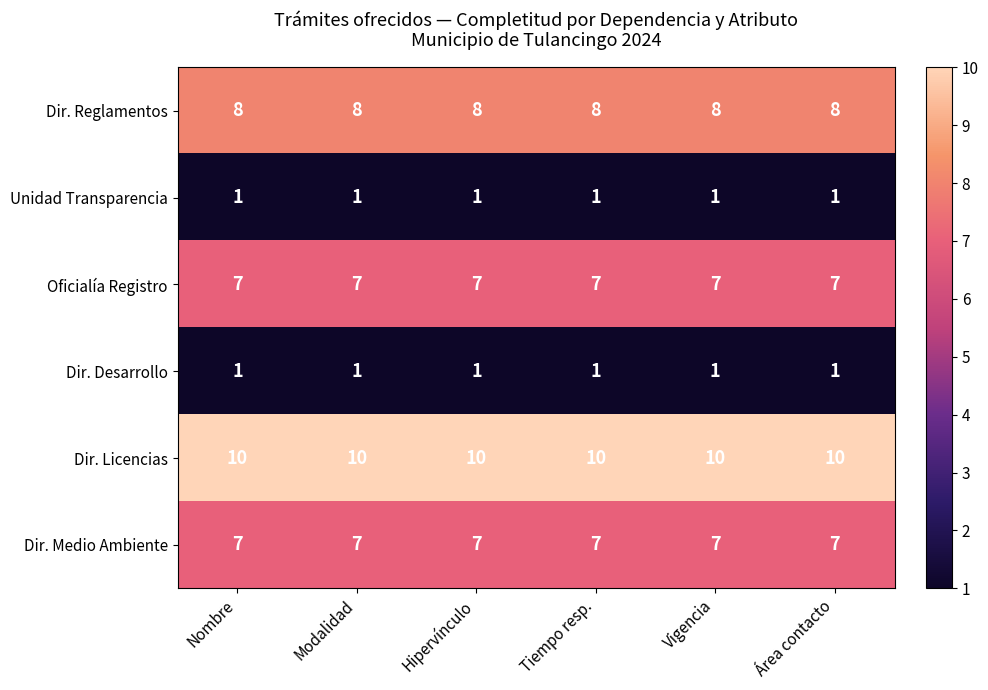

True or false: Unidad Transparencia has a value of 1 at Tiempo resp..

True